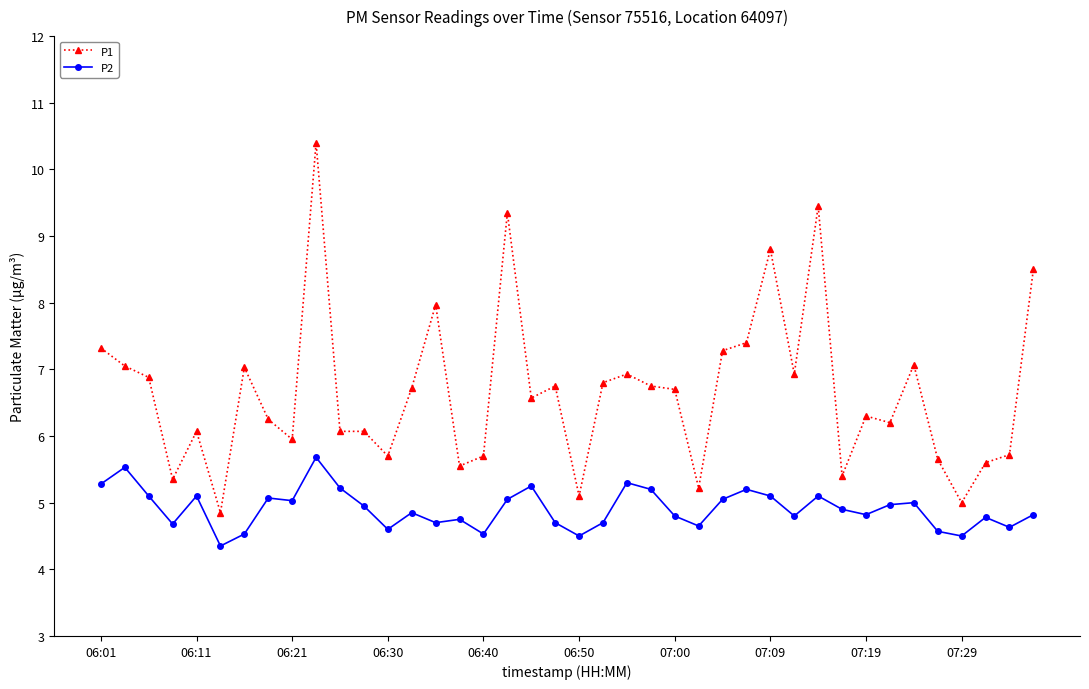

True or false: P2 and P1 intersect in this chart.

False